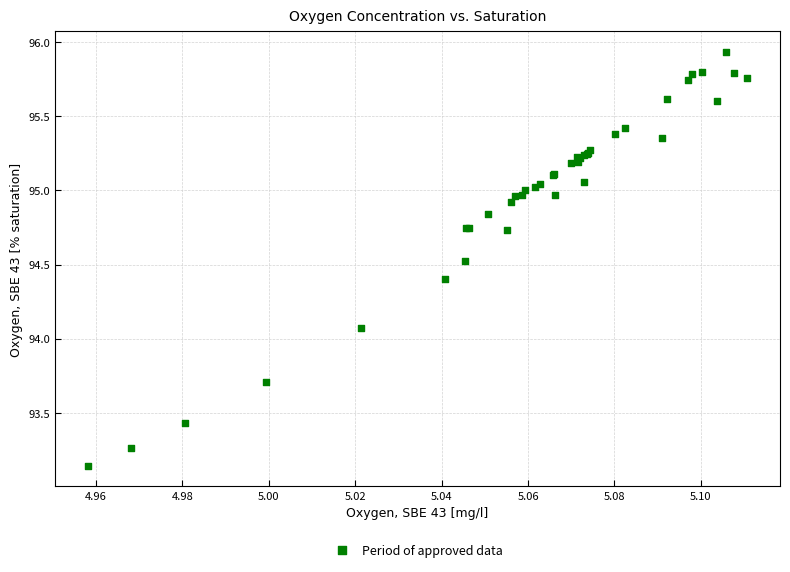

What Y value in the scatter plot is closest to 94?

94.1